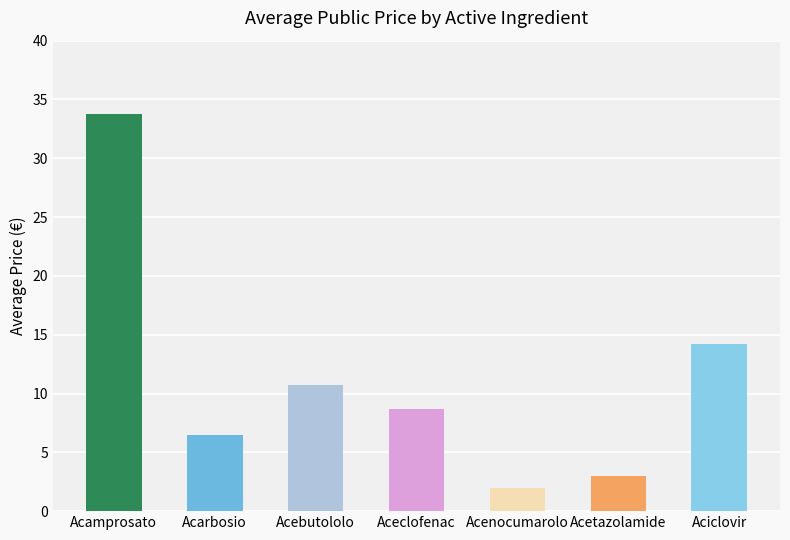

Are the bars horizontal?

No